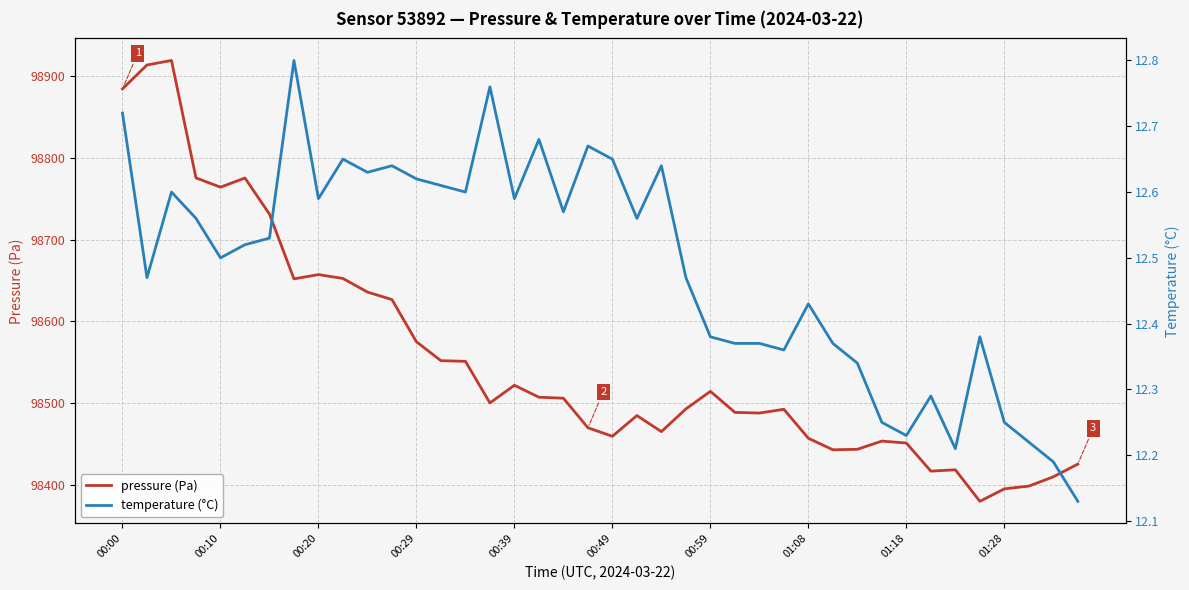

How many interior local peaks does the temperature (°C) series have?

11